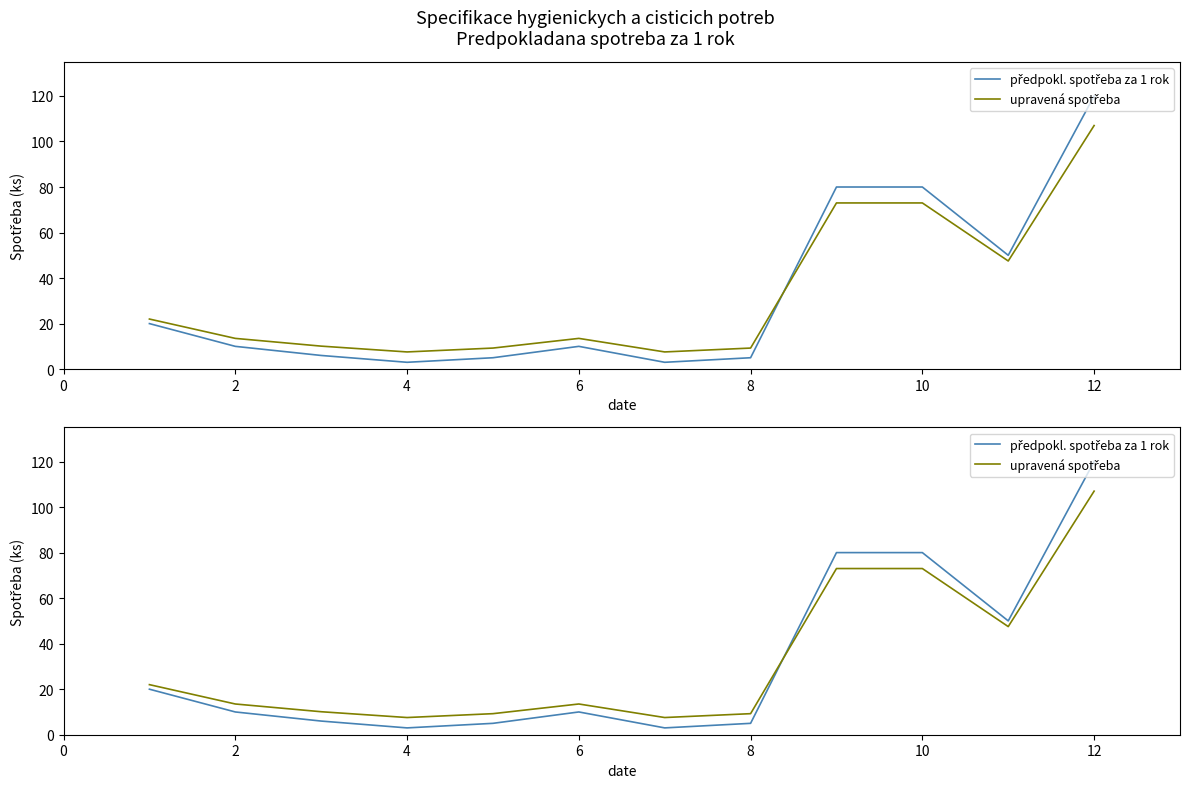

What is the average value of the předpokl. spotřeba za 1 rok series?

32.7